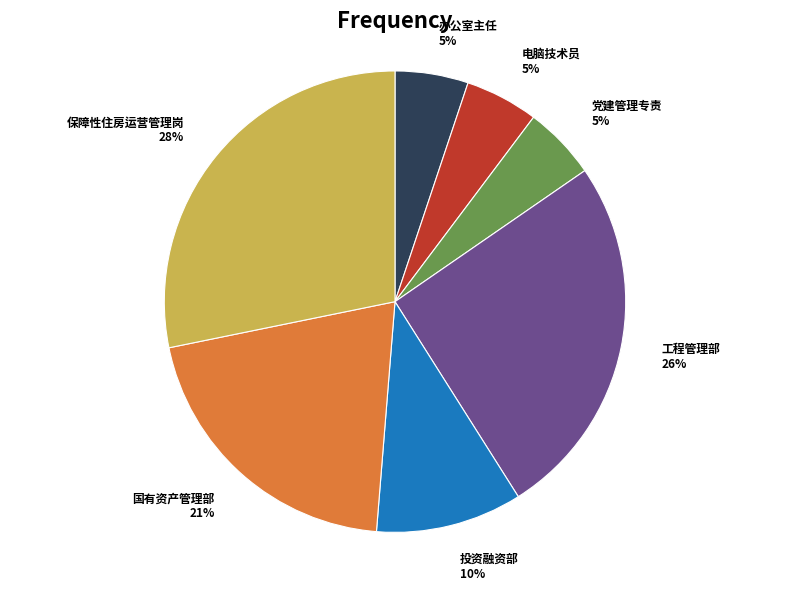

Which category has the biggest portion of the pie?

保障性住房运营管理岗